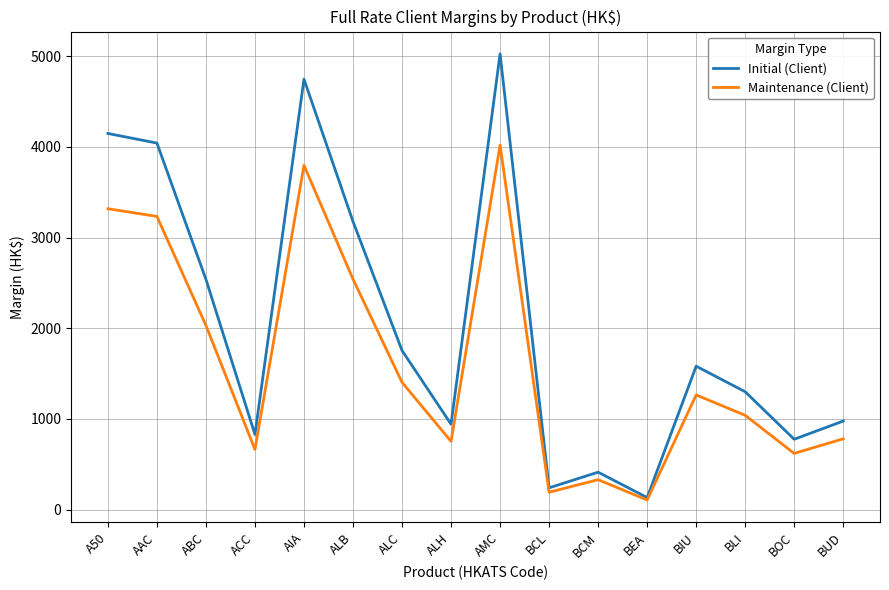

Where does the Initial (Client) series first go above 1582?

A50